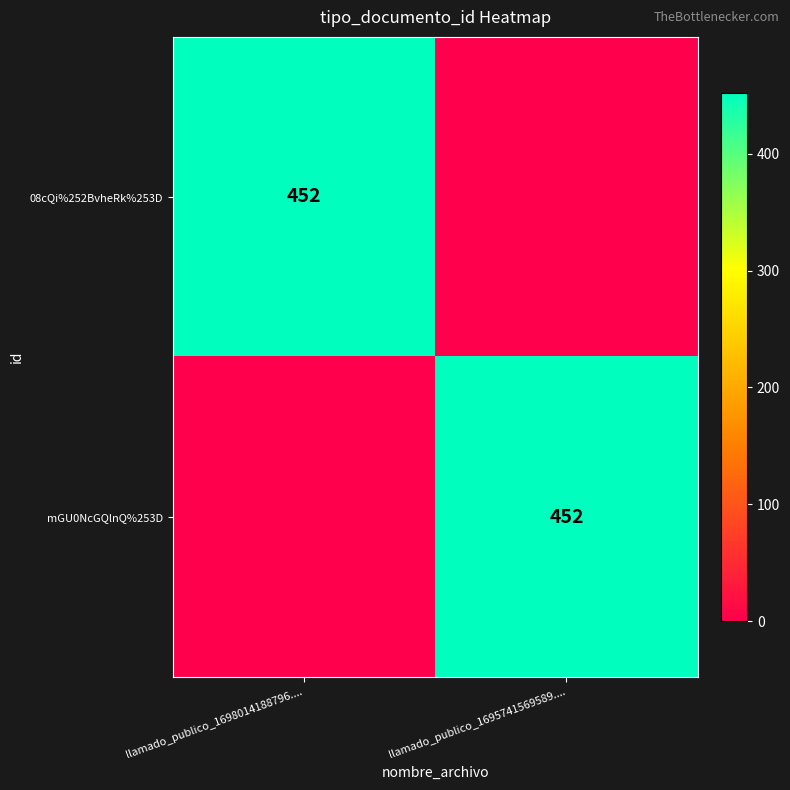

Is it true that mGU0NcGQlnQ%253D equals 665 at llamado_publico_1695741569589....?

False